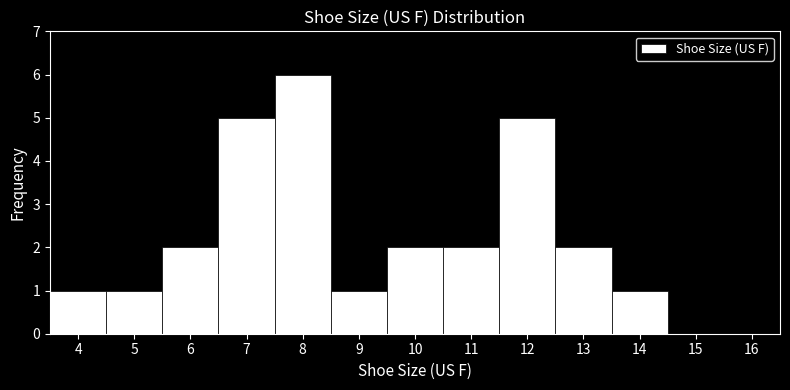

Over which range of the x-axis is the bar tallest?

7.5 to 8.5